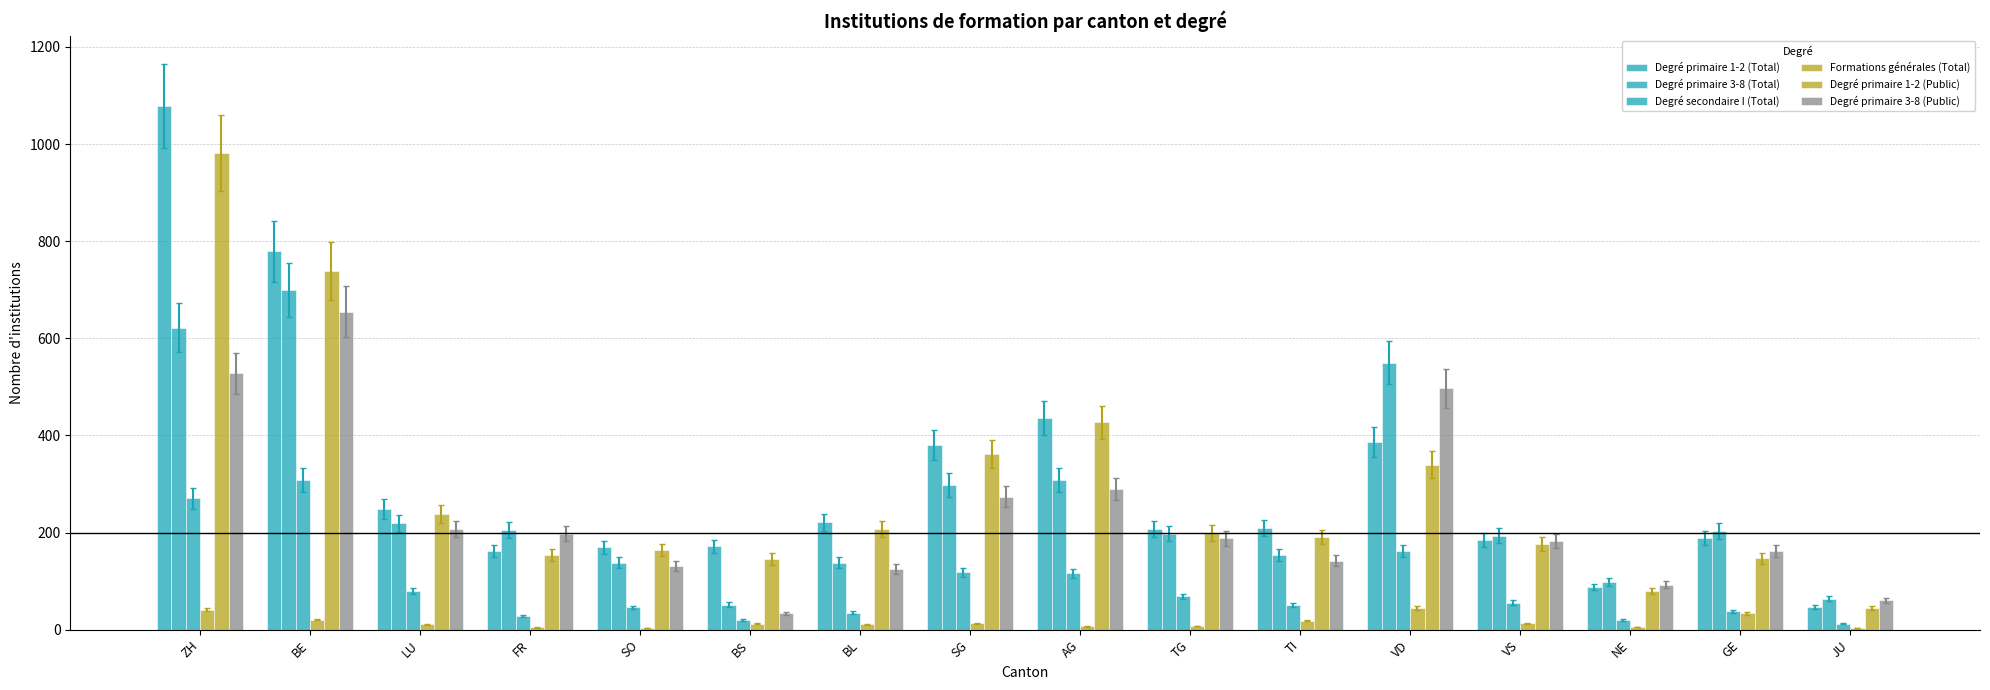

How many series are shown in this chart?

6